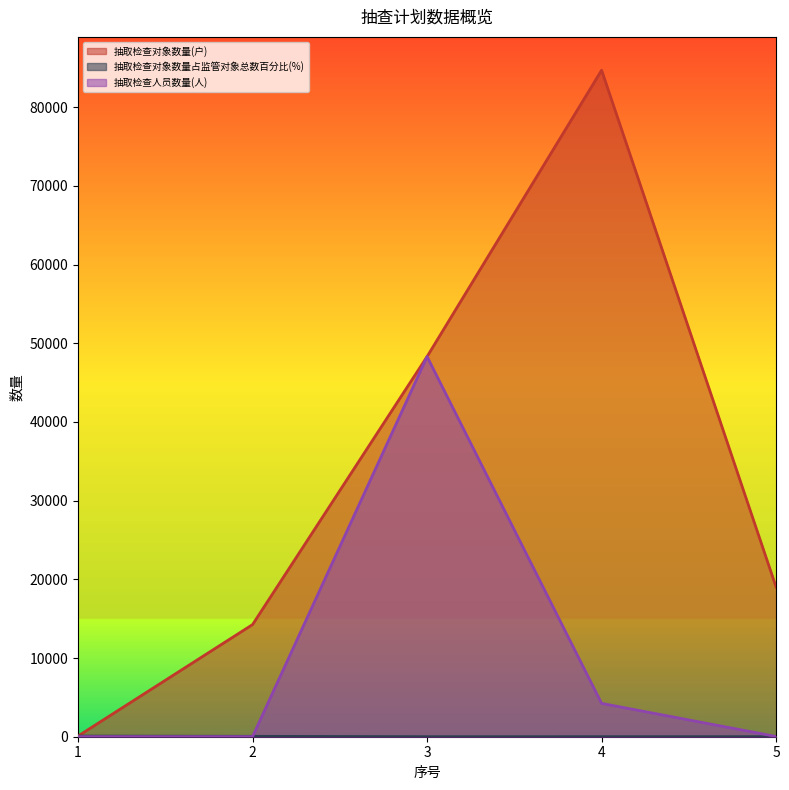

How many lines are shown in the chart?

3